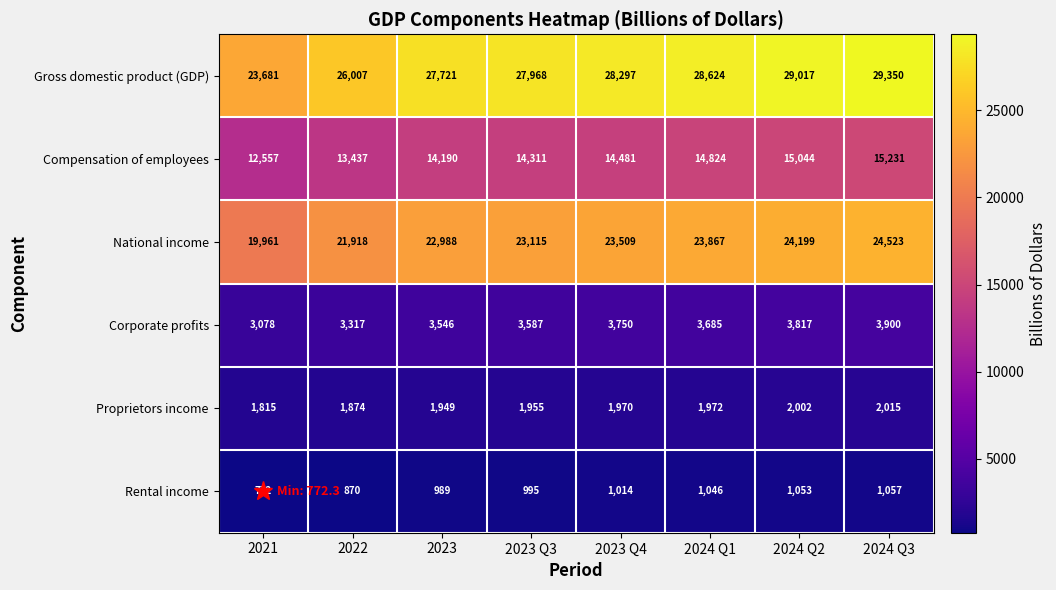

At which category is the sum across all series the highest?

2024 Q3